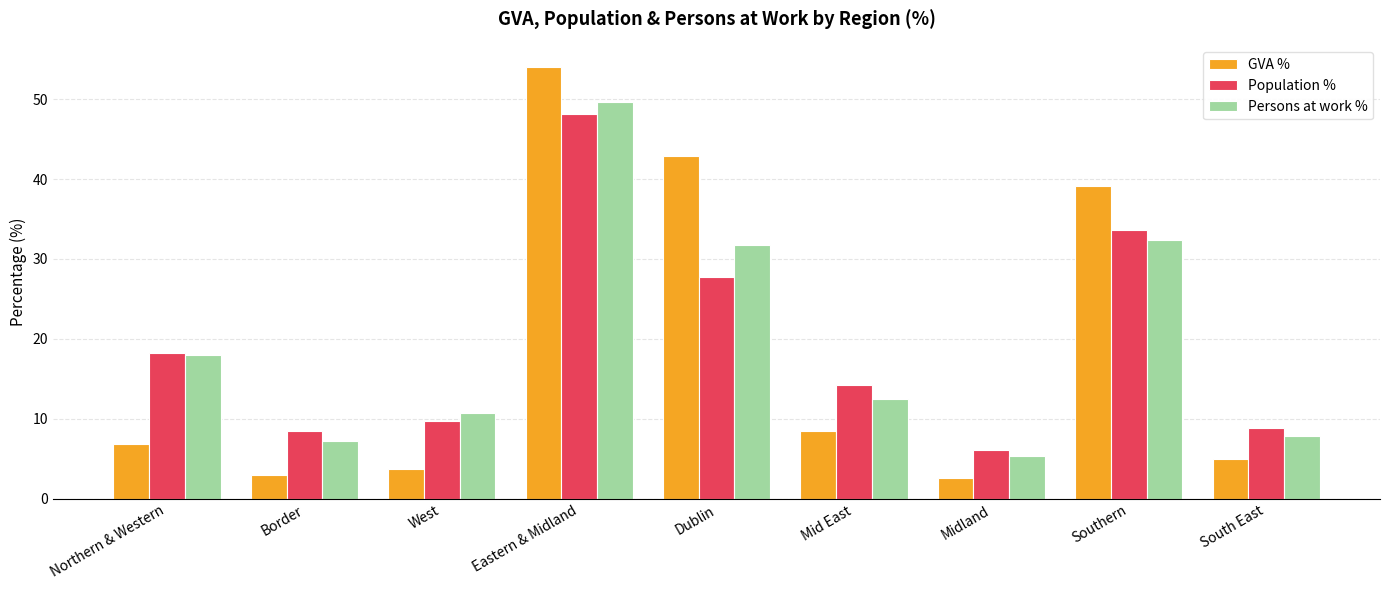

The Persons at work % series shows 5.4 at Midland. True or false?

True